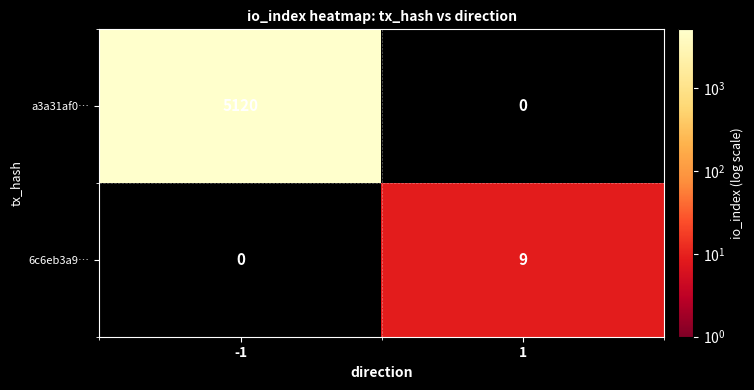

At how many categories does at least one series exceed 1276?

1